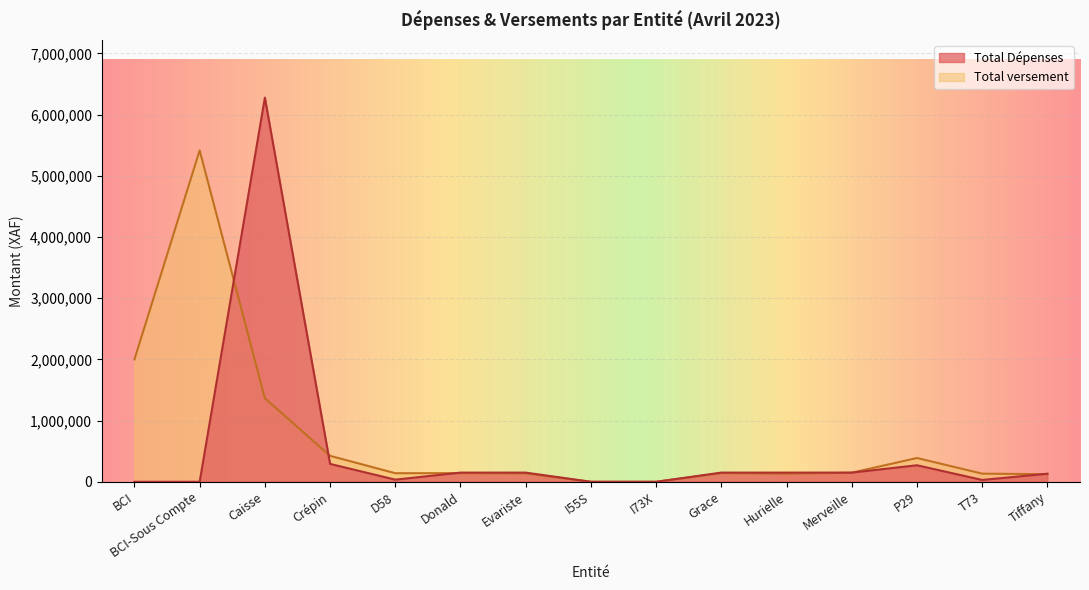

List the series in order of their peak value, highest first.

Total Dépenses, Total versement